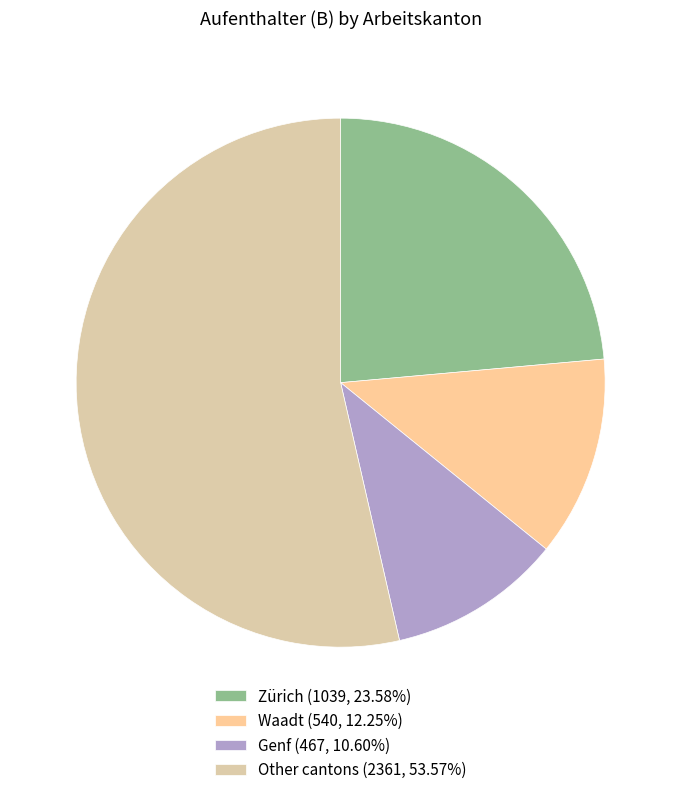

Count the number of slices in the pie.

4